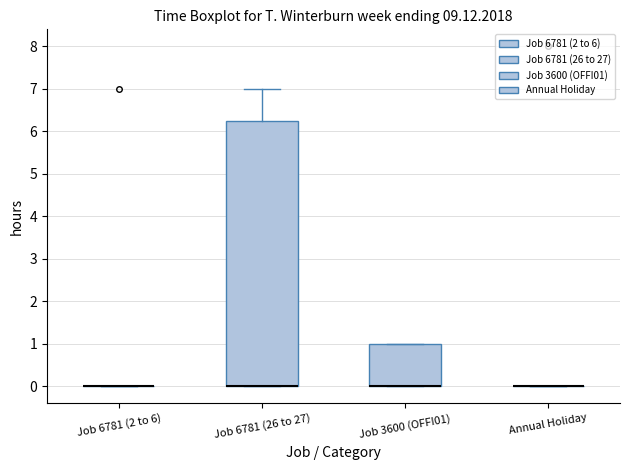

Reading left to right, read every box against the y-axis: the position of its median line, the range the box covers, and the ends of its whiskers. The values are not printed on the chart, so give them approximately, as read against the axis.

Job 6781 (2 to 6): box collapsed to a line at 0.0, whiskers 0.0 to 0.0
Job 6781 (26 to 27): median 0.0 (drawn on the box's lower edge), box 0.0 to 6.3, whiskers 0.0 to 7.0
Job 3600 (OFFI01): median 0.0 (drawn on the box's lower edge), box 0.0 to 1.0, whiskers 0.0 to 1.0
Annual Holiday: box collapsed to a line at 0.0, whiskers 0.0 to 0.0